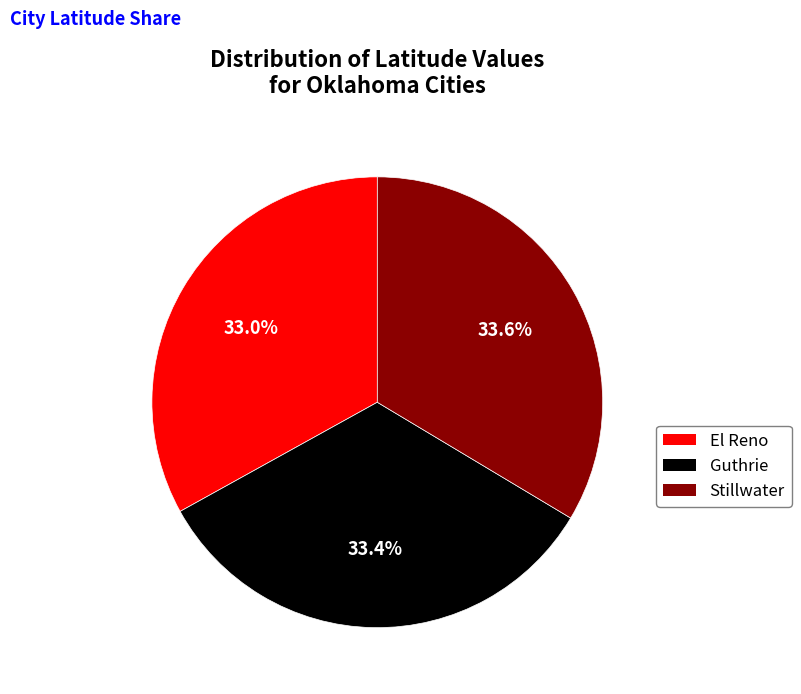

Combined, what portion of the pie is Guthrie and Stillwater?

67.0%